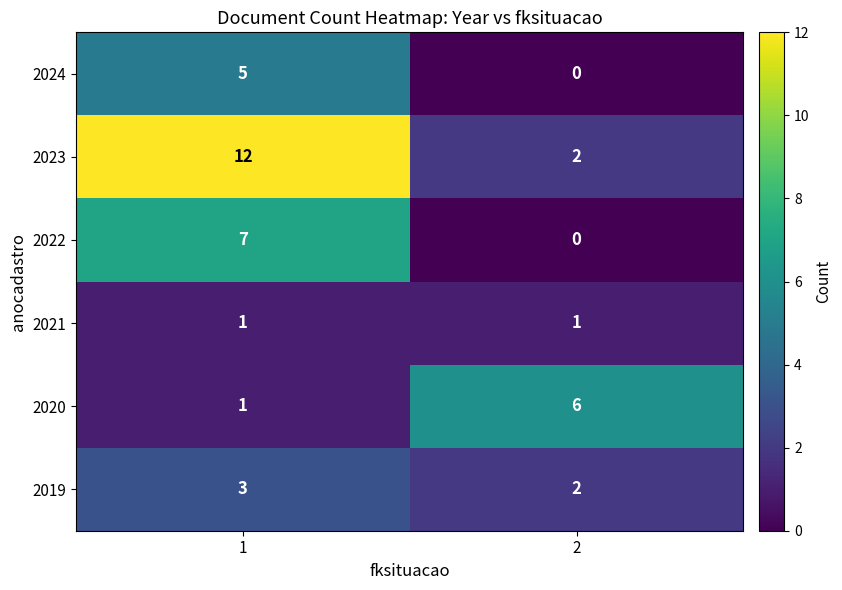

What is the difference between the maximum and minimum values in the 2023 series?

10